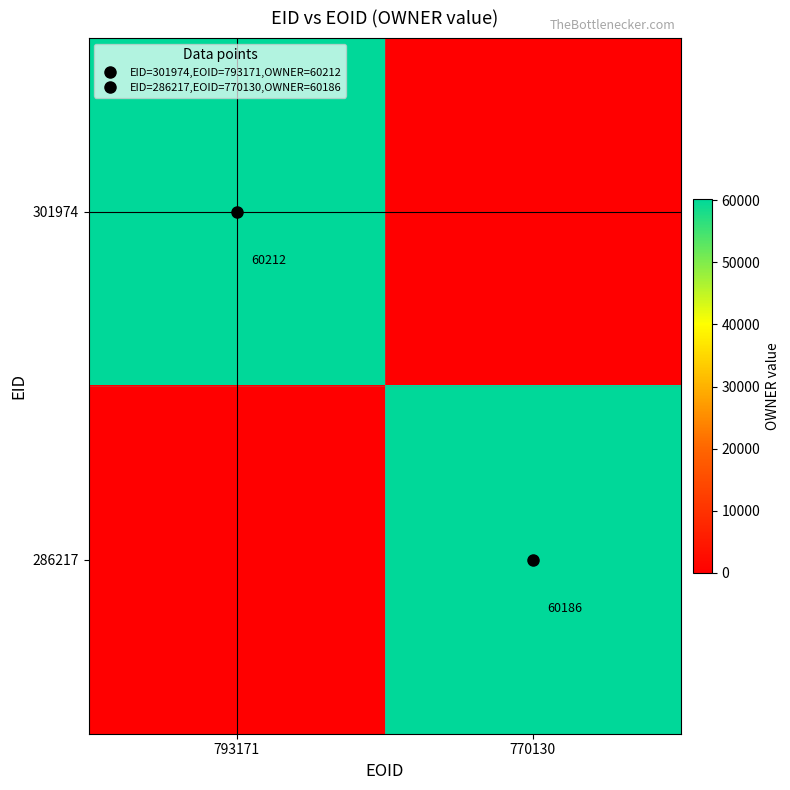

At how many categories does at least one series exceed 39560?

2